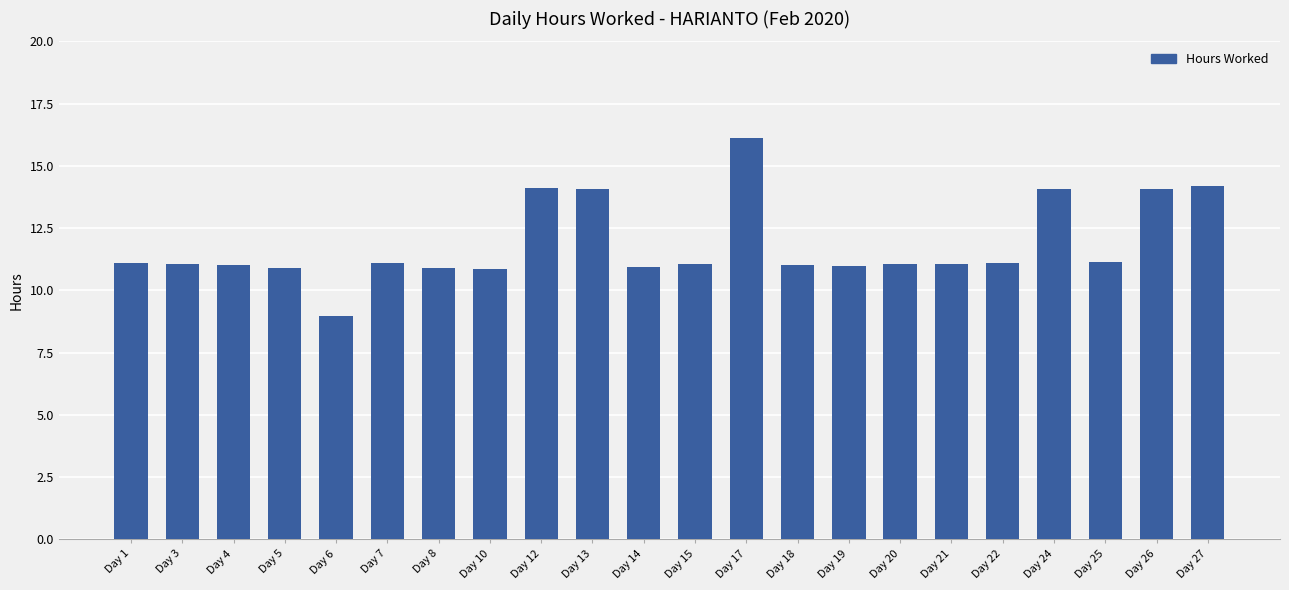

What is the average value?

11.9